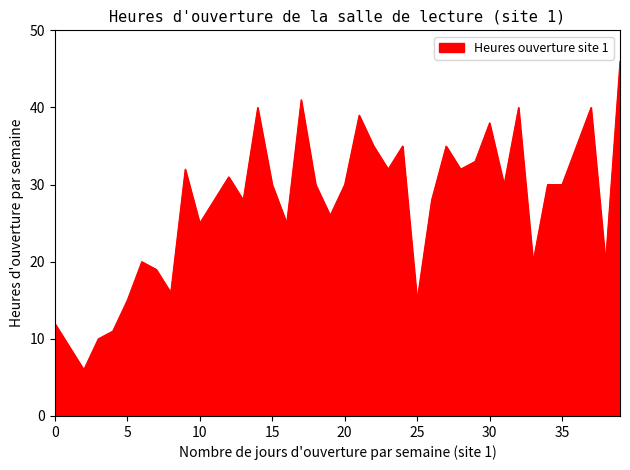

How many lines are shown in the chart?

1